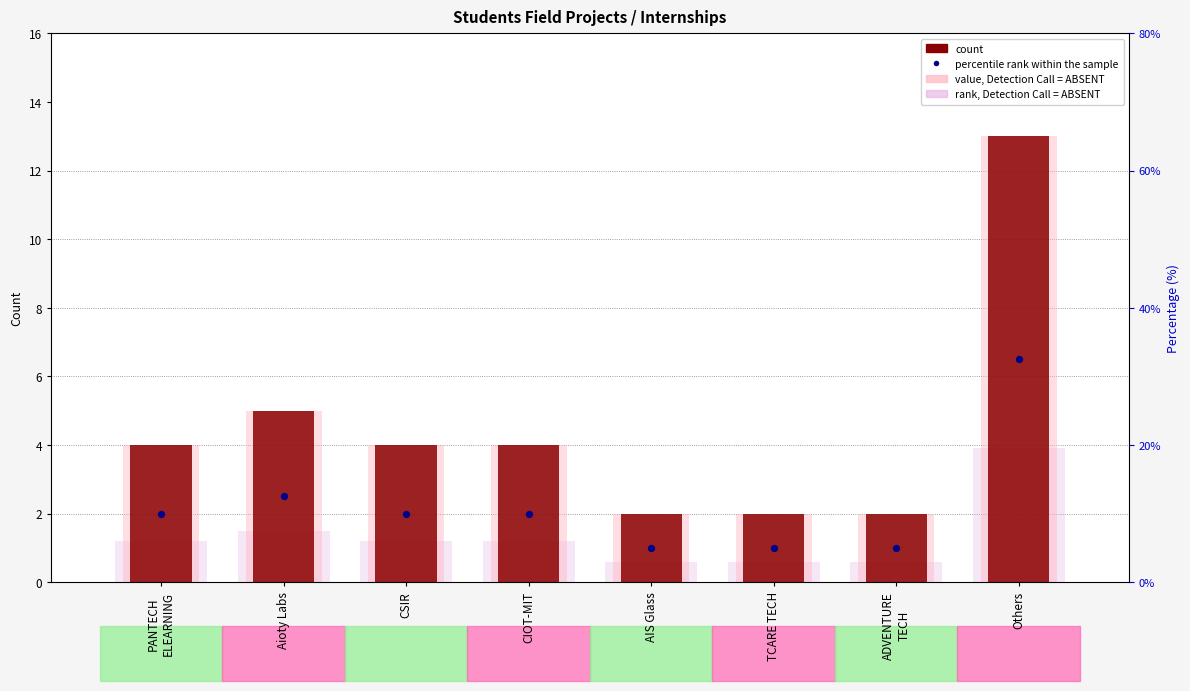

Which series has the largest Y range (max minus min)?

count